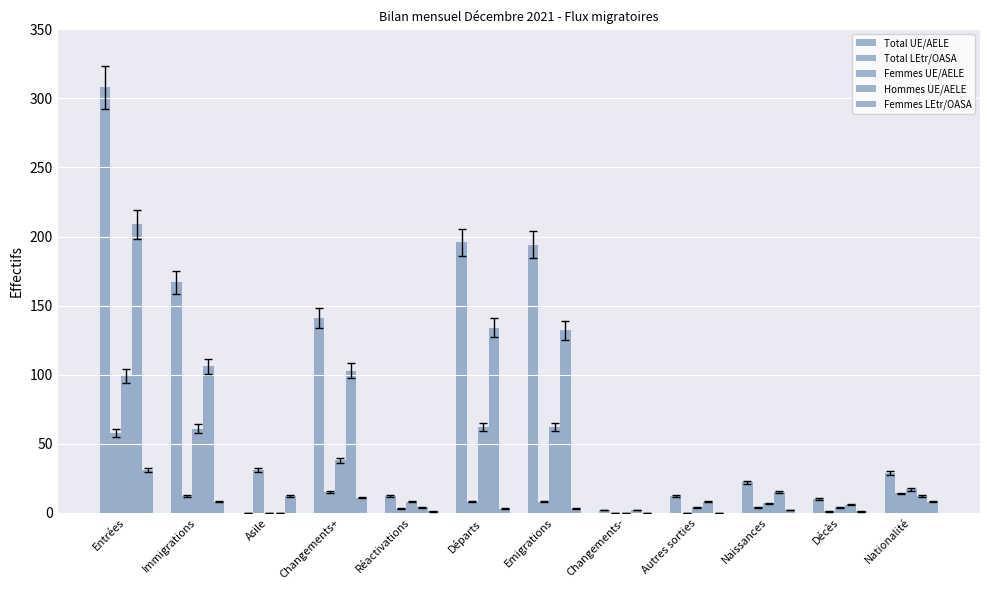

How many groups of bars are there?

12